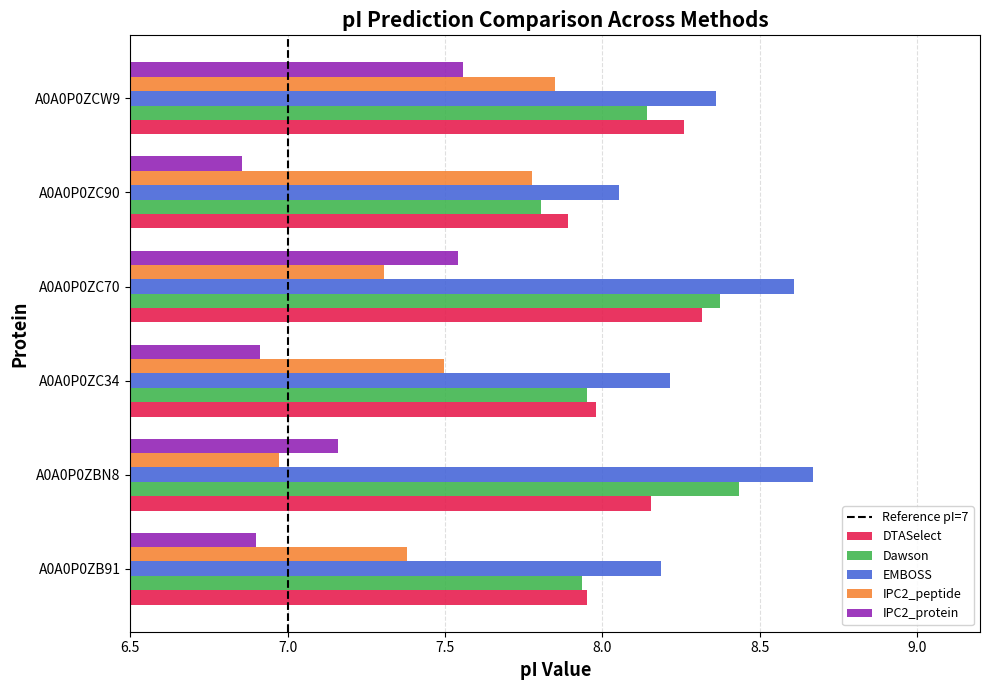

What is the total value across all series at A0A0P0ZC70?

40.1